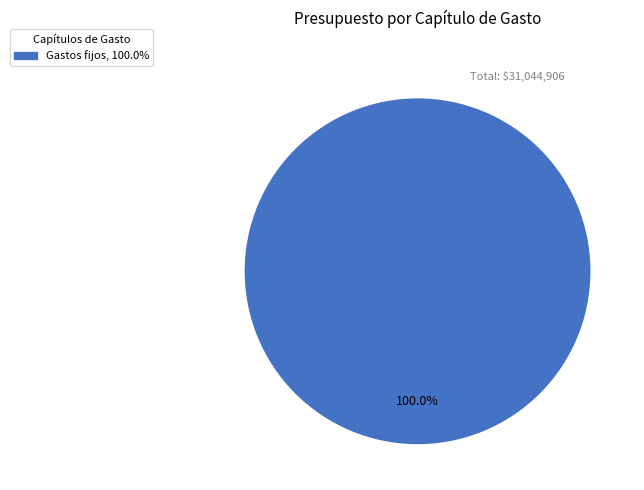

Is there a majority slice in this chart?

Yes